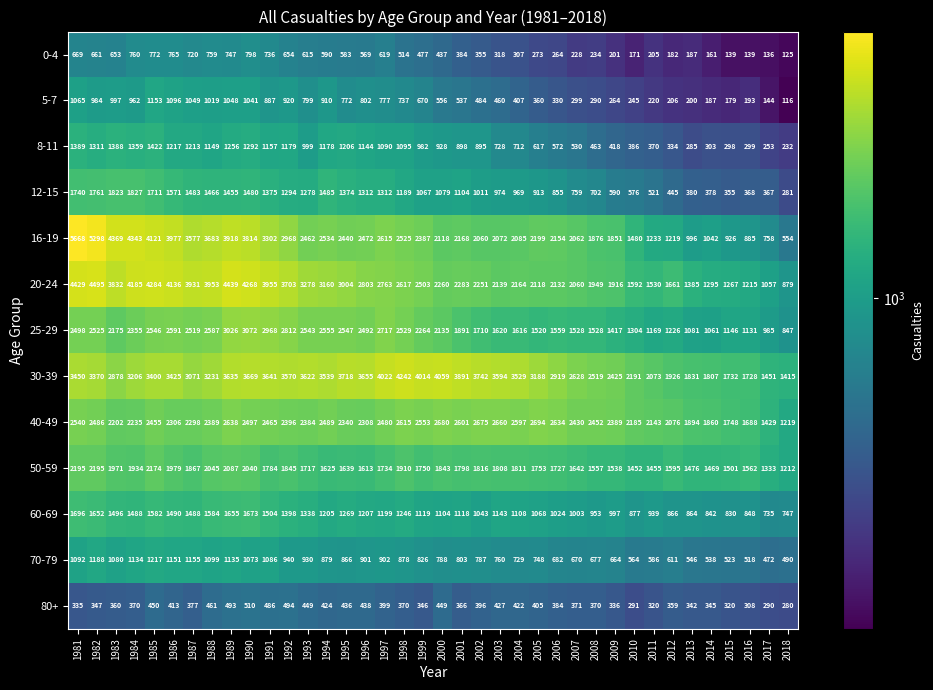

Rank the series by their maximum value, from lowest to highest.

80+, 0-4, 5-7, 70-79, 8-11, 60-69, 12-15, 50-59, 40-49, 25-29, 30-39, 20-24, 16-19